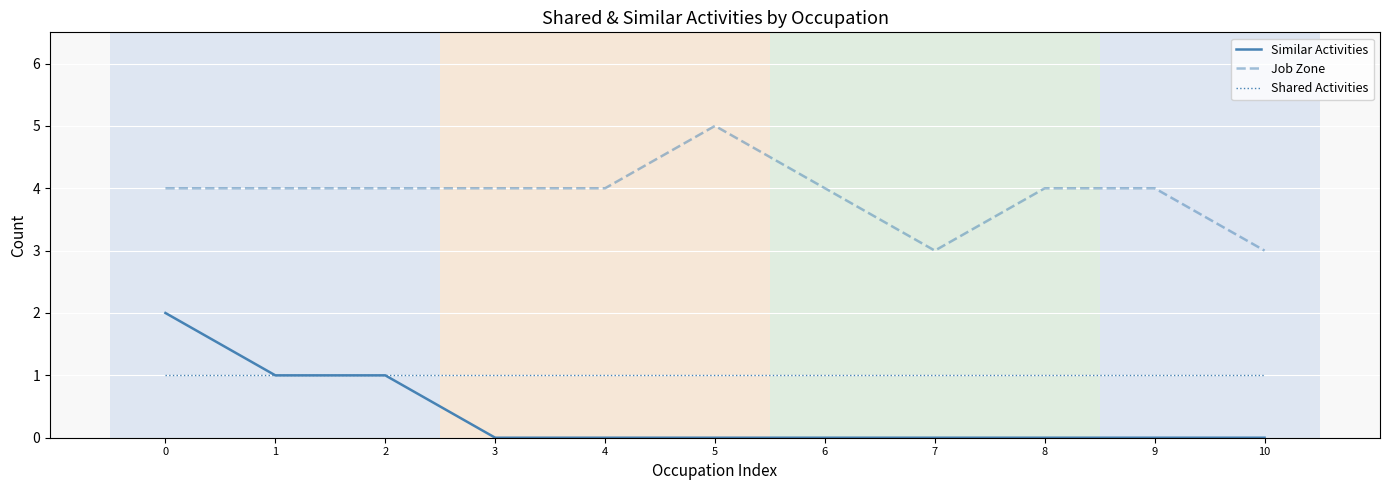

True or false: Job Zone and Similar Activities cross at least once.

False